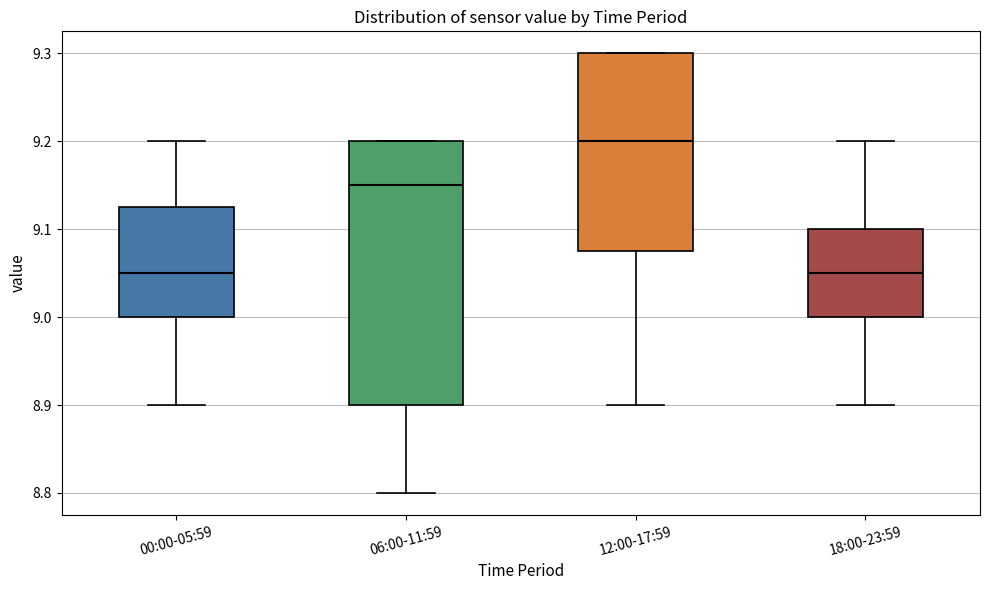

Reading left to right, transcribe this box plot: for each box, give where its median line is, the range the box spans, and where its two whiskers end, as read against the y-axis. The values are not printed on the chart, so give them approximately, as read against the axis.

00:00-05:59: median 9.05, box 9.00 to 9.13, whiskers 8.90 to 9.20
06:00-11:59: median 9.15, box 8.90 to 9.20, whiskers 8.80 to 9.20
12:00-17:59: median 9.20, box 9.08 to 9.30, whiskers 8.90 to 9.30
18:00-23:59: median 9.05, box 9.00 to 9.10, whiskers 8.90 to 9.20